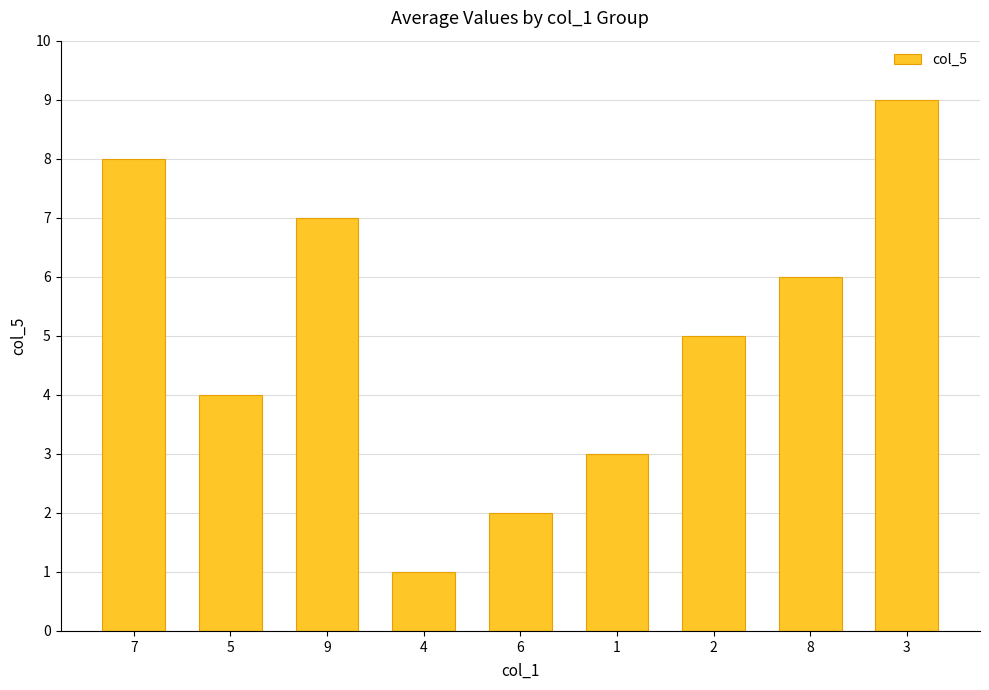

Does the chart contain stacked bars?

No